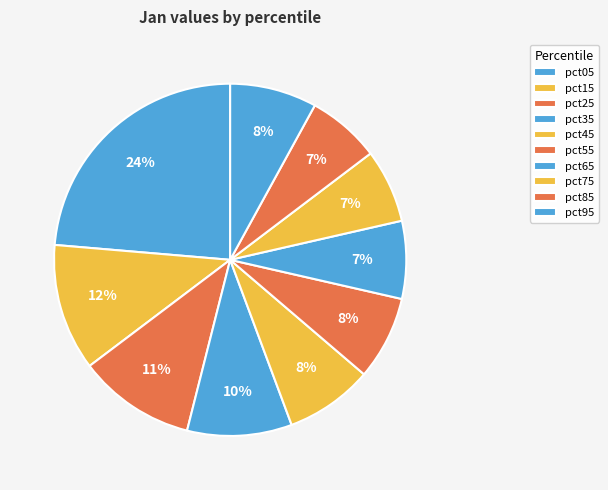

Rank the categories by value from highest to lowest.

pct05, pct15, pct25, pct35, pct45, pct95, pct55, pct65, pct75, pct85